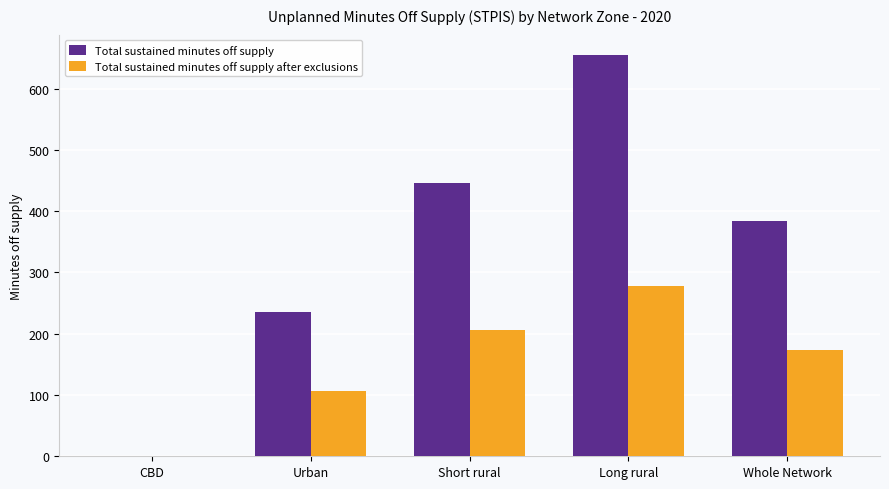

Reading right to left, extract all data points from this chart.

Total sustained minutes off supply: Whole Network=384.6	Long rural=655.5	Short rural=445.8	Urban=235.5	CBD=0.0
Total sustained minutes off supply after exclusions: Whole Network=172.8	Long rural=277.9	Short rural=206.6	Urban=106.5	CBD=0.0